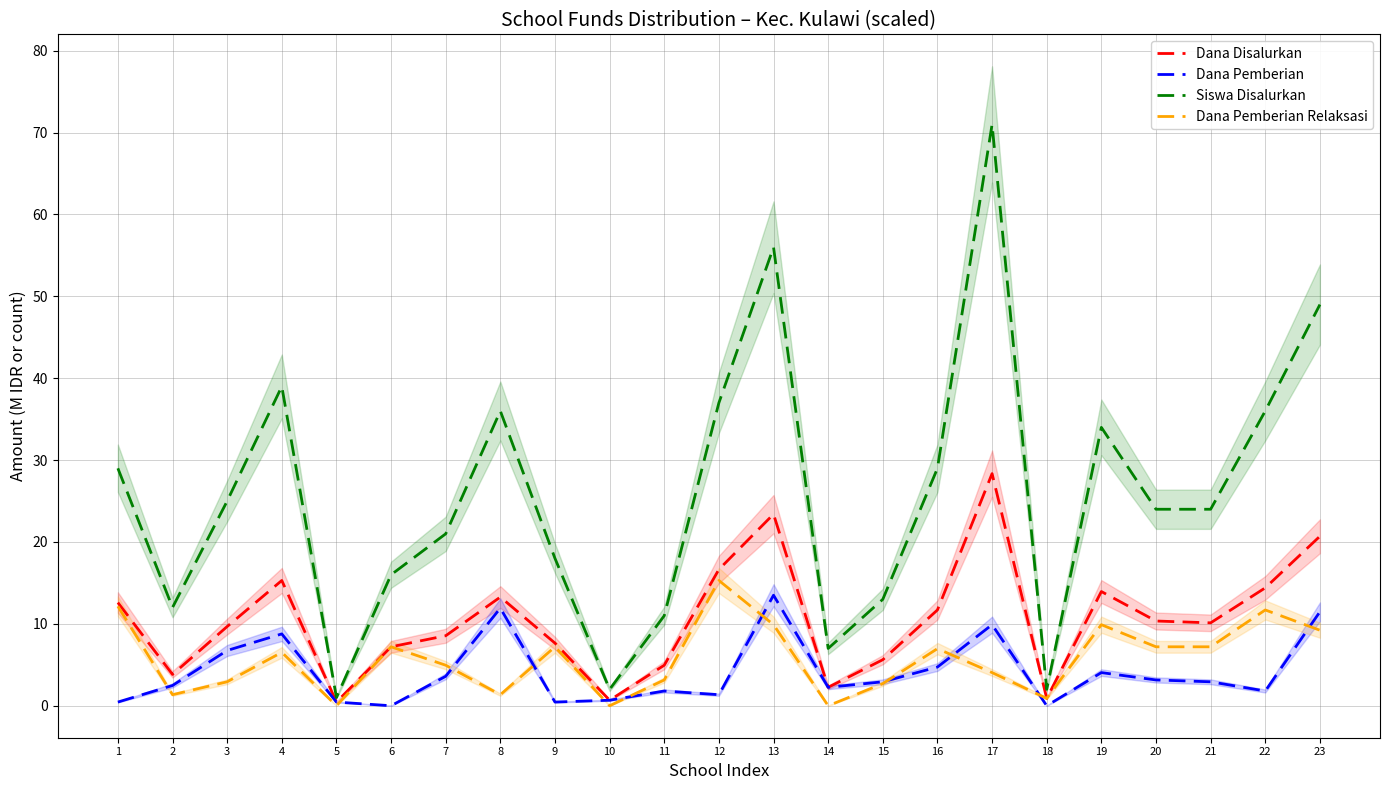

Reading right to left, transcribe all the data shown in this chart.

Dana Disalurkan: 20.7	14.4	10.1	10.3	13.9	0.9	28.3	11.7	5.6	2.2	23.4	16.6	5.0	0.7	7.6	13.3	8.5	7.2	0.4	15.3	9.7	3.8	12.6
Dana Pemberian: 11.5	1.8	2.9	3.1	4.0	0.0	9.9	4.7	2.9	2.2	13.5	1.3	1.8	0.7	0.4	11.9	3.6	0.0	0.4	8.8	6.8	2.5	0.4
Siswa Disalurkan: 49.0	36.0	24.0	24.0	34.0	2.0	71.0	29.0	13.0	7.0	56.0	37.0	11.0	2.0	18.0	36.0	21.0	16.0	1.0	39.0	25.0	12.0	29.0
Dana Pemberian Relaksasi: 9.2	11.7	7.2	7.2	9.9	0.9	4.0	7.0	2.7	0.0	9.9	15.3	3.1	0.0	7.2	1.3	5.0	7.2	0.0	6.5	2.9	1.3	12.1